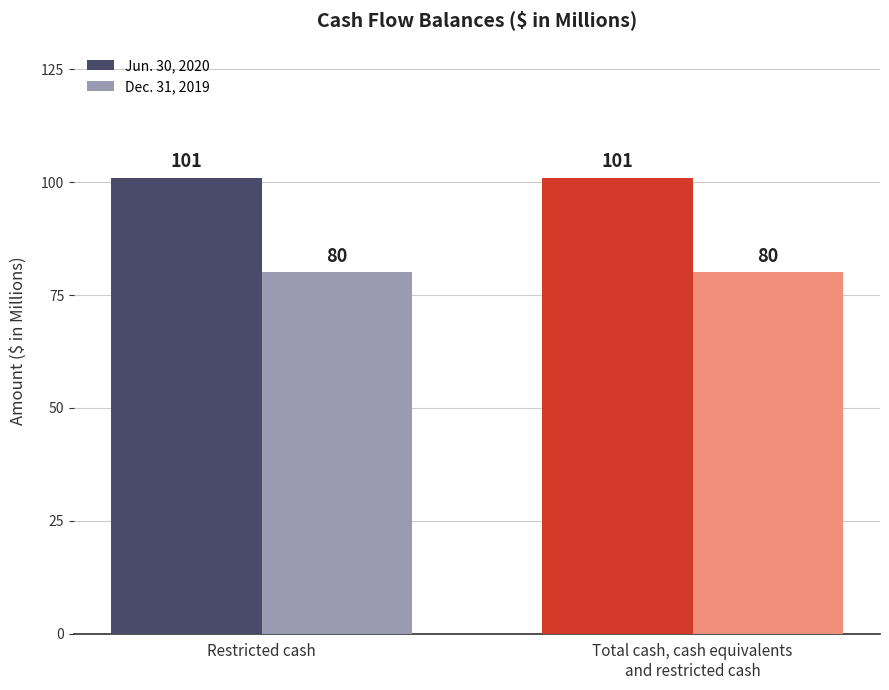

What is the label of the 2nd bar from the left?

Total cash, cash equivalents
and restricted cash